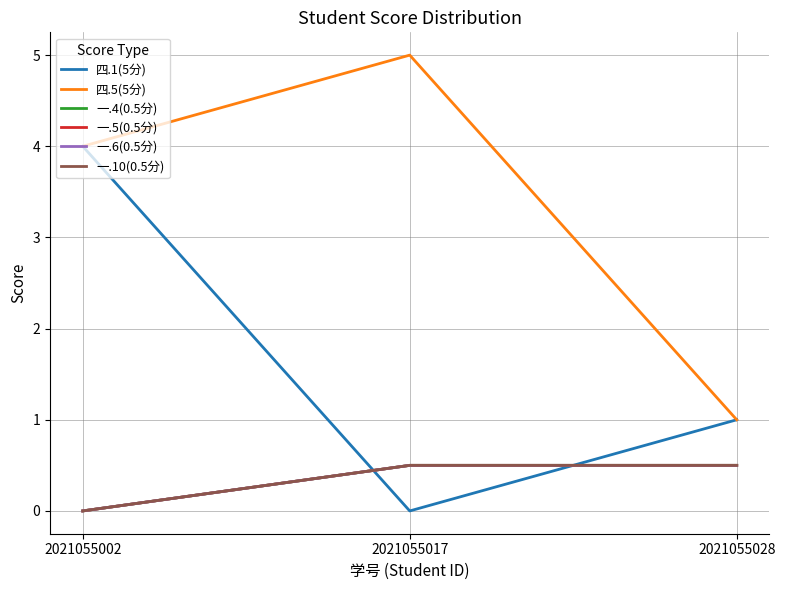

At how many categories does at least one series exceed 2?

2